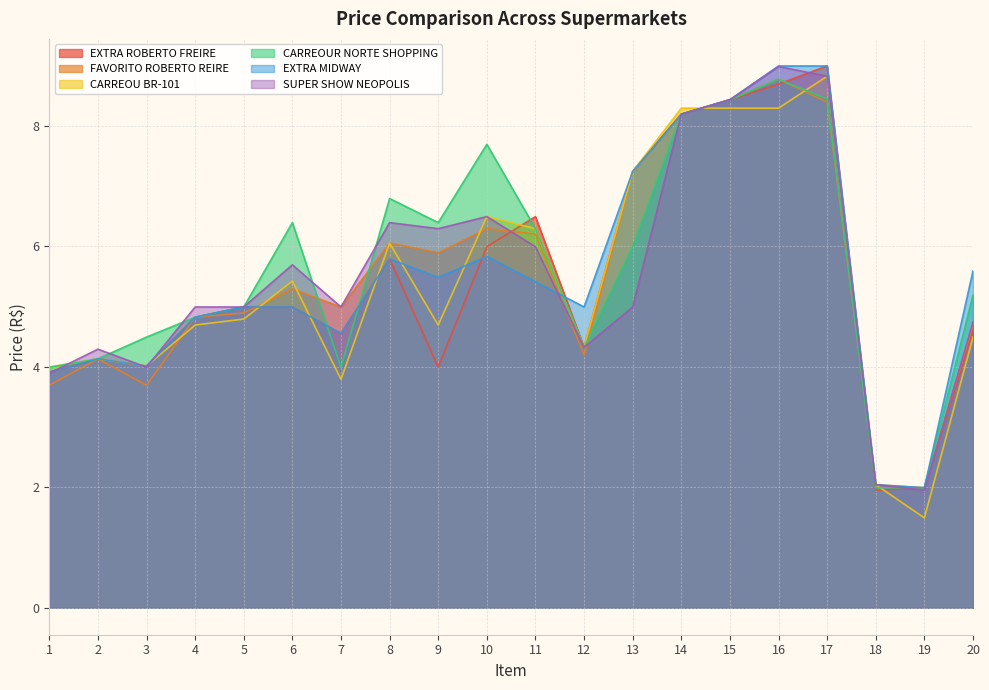

Reading right to left, what are all the values shown in this chart?

EXTRA ROBERTO FREIRE: 4.6	2.0	1.9	9.0	8.7	8.4	8.2	7.2	4.3	6.5	6.0	4.0	5.8	4.5	5.0	5.0	4.8	4.0	4.1	3.9
FAVORITO ROBERTO REIRE: 4.7	2.0	2.0	8.4	8.8	8.4	8.2	7.2	4.2	6.2	6.3	5.9	6.0	5.0	5.3	4.9	4.8	3.7	4.1	3.7
CARREOU BR-101: 4.5	1.5	2.0	8.8	8.3	8.3	8.3	7.2	4.3	6.3	6.5	4.7	6.0	3.8	5.4	4.8	4.7	4.0	4.1	4.0
CARREOUR NORTE SHOPPING: 5.2	2.0	2.0	8.4	8.8	8.4	8.2	6.0	4.3	6.3	7.7	6.4	6.8	4.0	6.4	5.0	4.8	4.5	4.1	4.0
EXTRA MIDWAY: 5.6	2.0	2.0	9.0	9.0	8.4	8.2	7.2	5.0	5.4	5.8	5.5	5.8	4.5	5.0	5.0	4.8	4.0	4.1	3.9
SUPER SHOW NEOPOLIS: 4.7	1.9	2.0	8.8	9.0	8.4	8.2	5.0	4.3	6.0	6.5	6.3	6.4	5.0	5.7	5.0	5.0	4.0	4.3	3.9